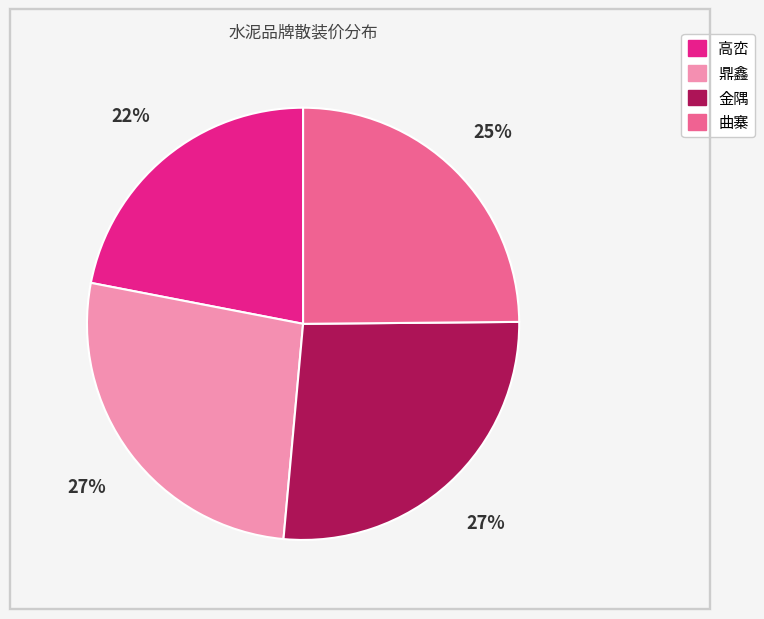

Does any single category account for the majority?

No